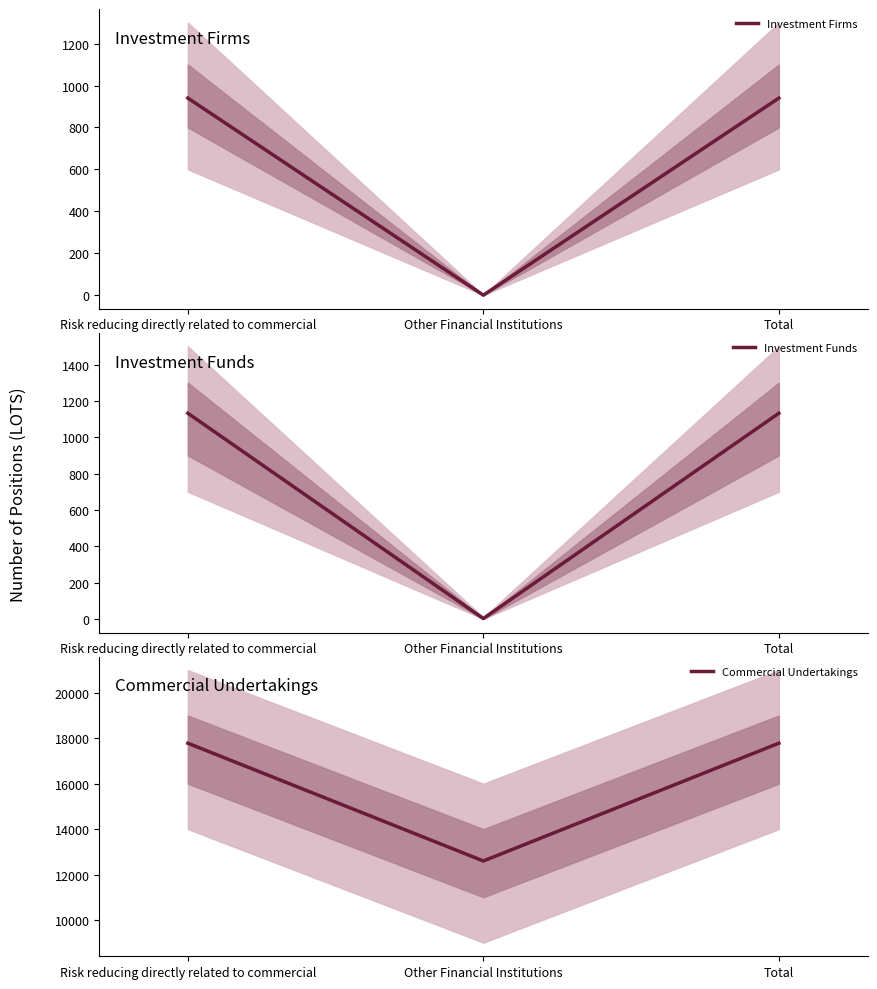

Which series has the largest total across all categories?

Commercial Undertakings